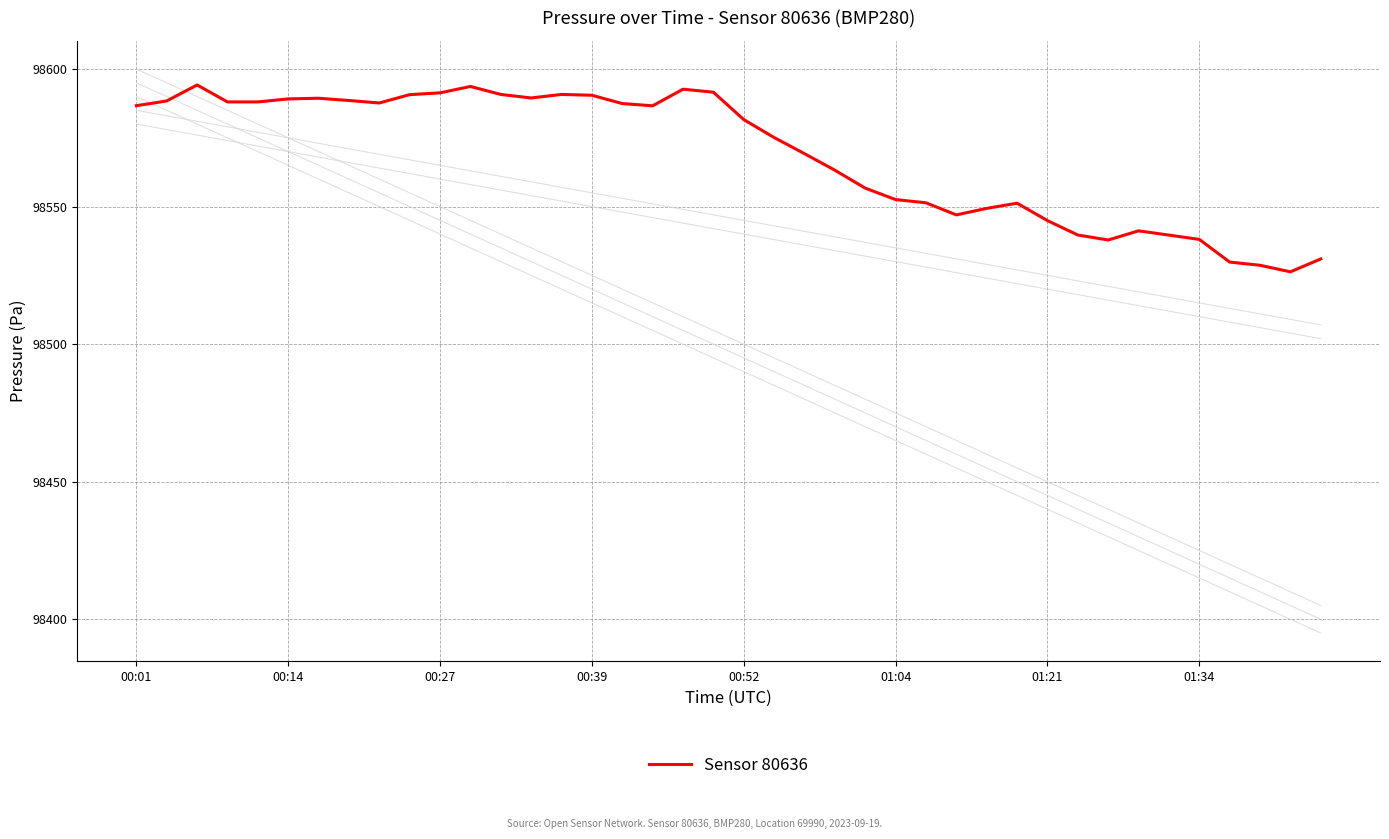

What is the ratio of the value at 16 to the value at 29?

1.0